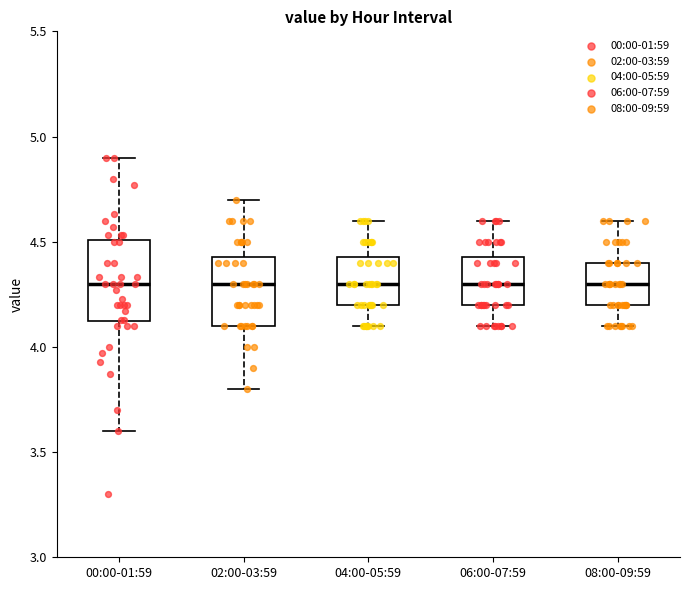

Where is the lower edge of the box for 02:00-03:59 on the y-axis? The values are not printed on the chart, so give them approximately, as read against the axis.

4.10